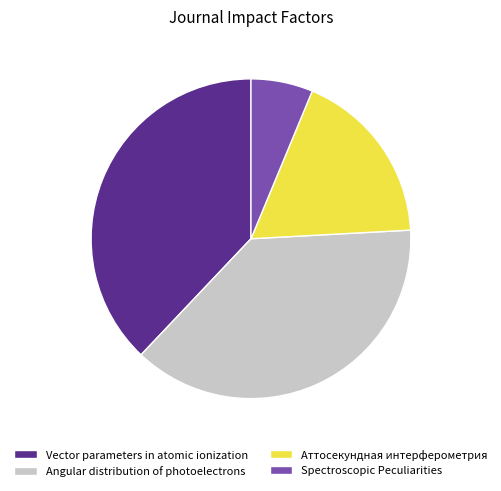

Which has a higher value, Vector parameters in atomic ionization or Аттосекундная интерферометрия?

Vector parameters in atomic ionization